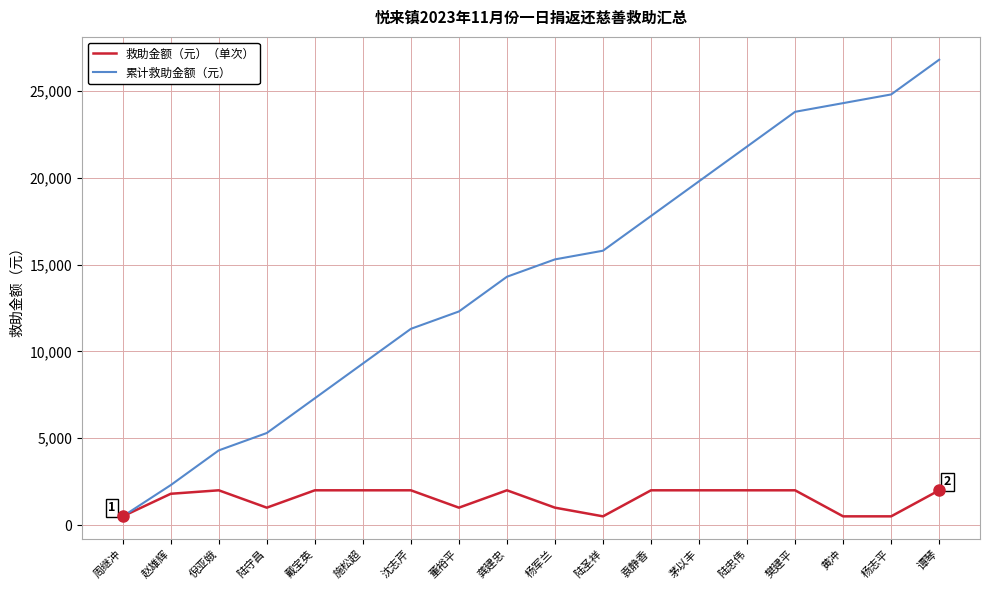

Which series has the largest total across all categories?

累计救助金额（元）